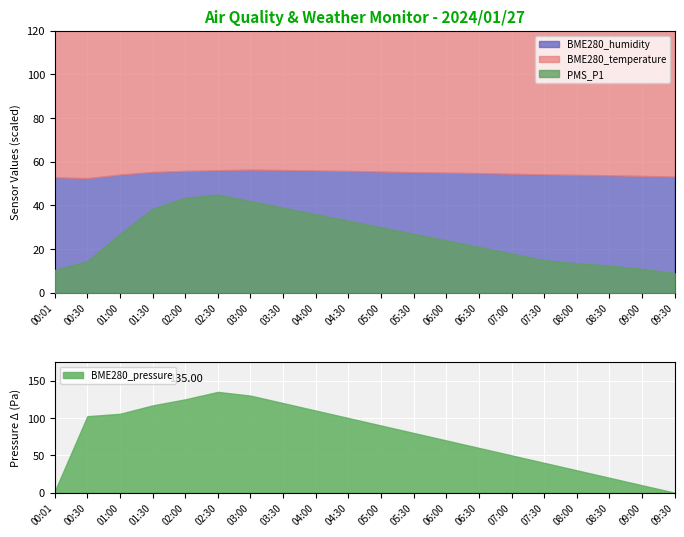

Is it true that BME280_humidity equals 18.7 at 04:00?

False